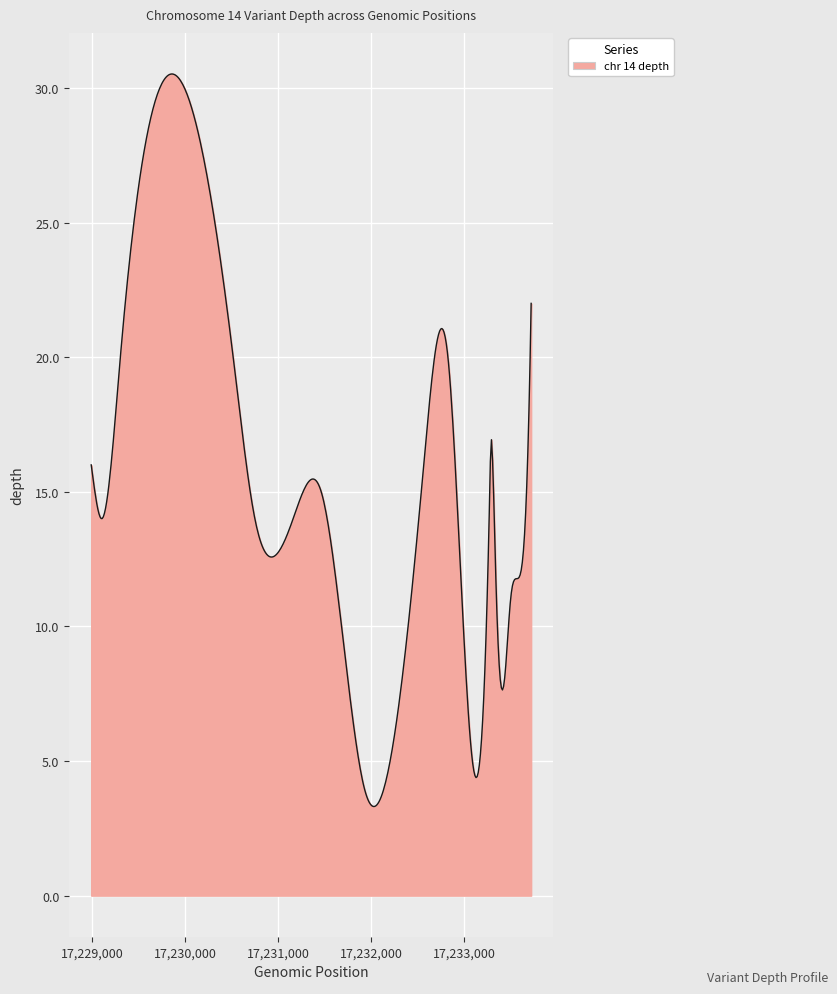

What is the difference between the maximum and minimum values?

27.2